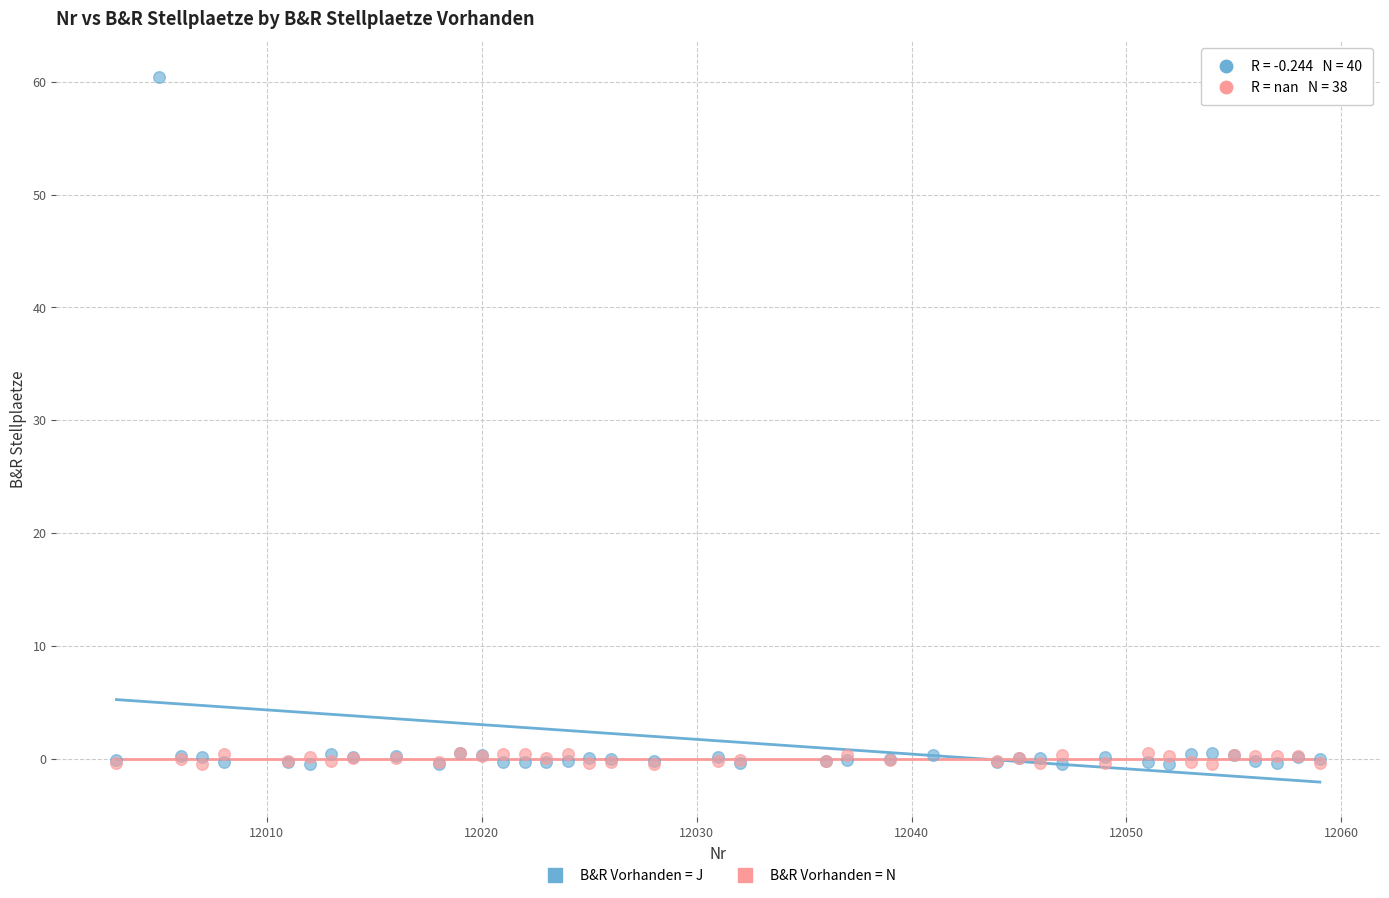

Which series contains the highest Y value?

B&R Vorhanden = J